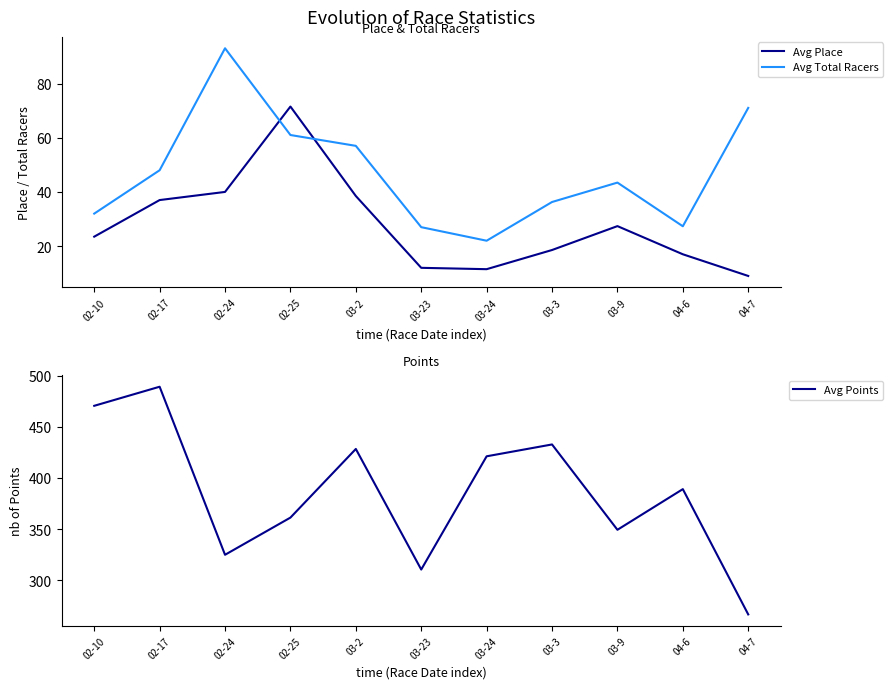

True or false: Avg Place has a value of 32.7 at 02-10.

False